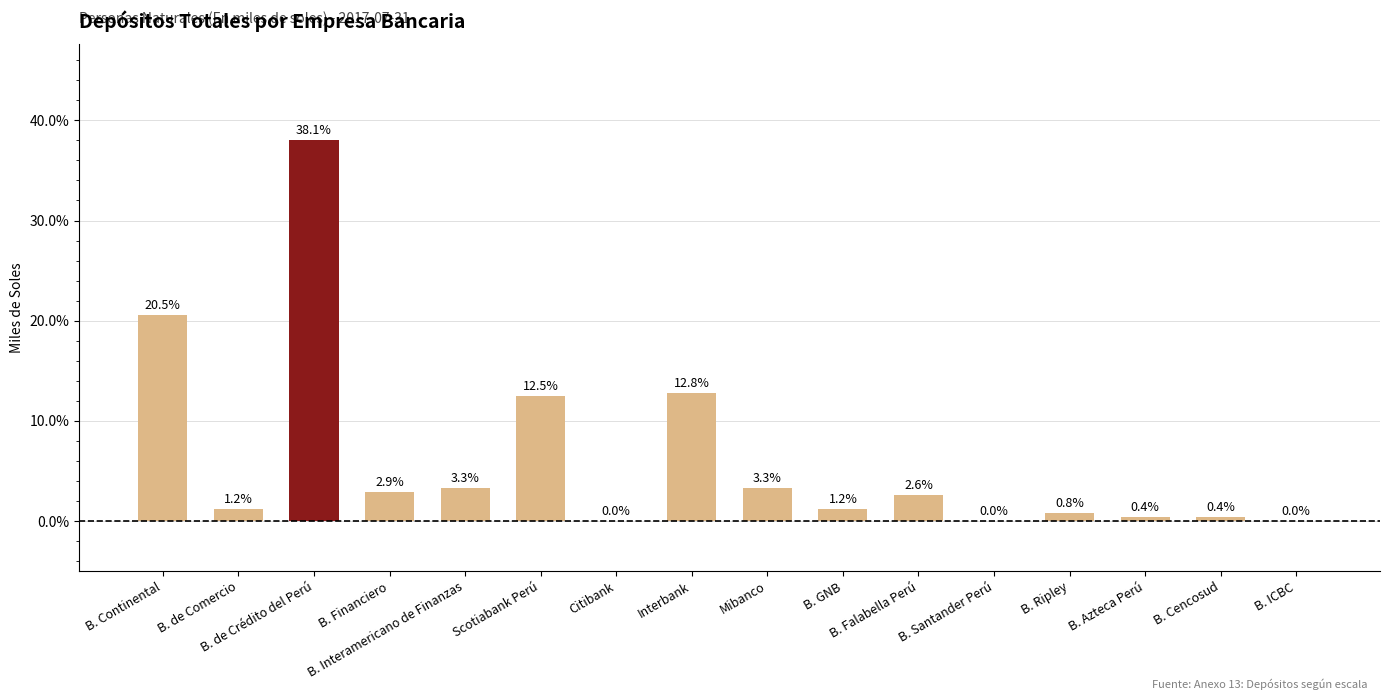

What is the change in value from B. Falabella Perú to B. Cencosud?

-2.2